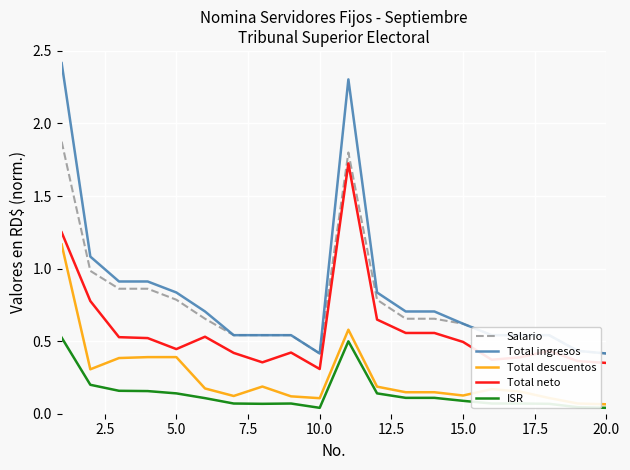

What is the maximum value shown in the chart?

2.4